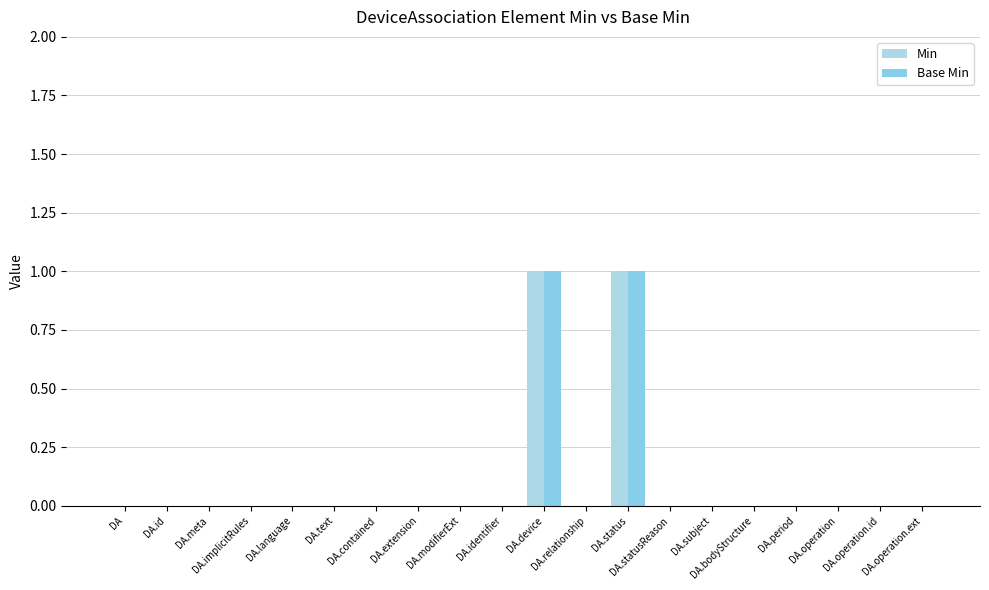

List the labels in order of Min value, smallest first.

DA, DA.id, DA.meta, DA.implicitRules, DA.language, DA.text, DA.contained, DA.extension, DA.modifierExt, DA.identifier, DA.relationship, DA.statusReason, DA.subject, DA.bodyStructure, DA.period, DA.operation, DA.operation.id, DA.operation.ext, DA.device, DA.status